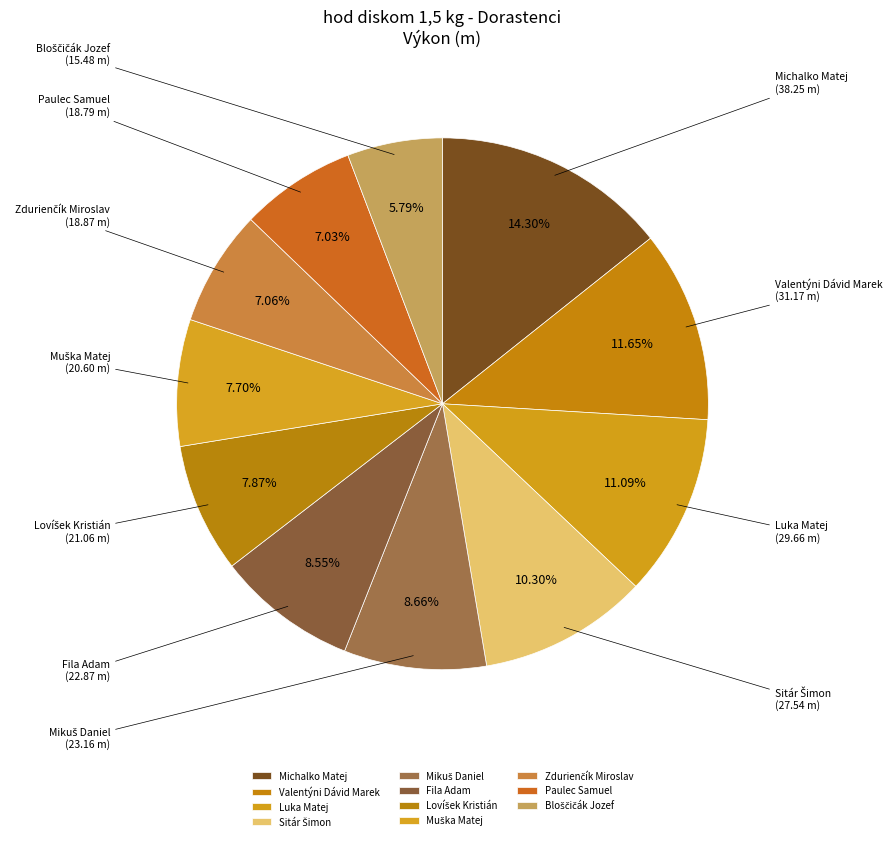

Which slice is the largest?

Michalko Matej